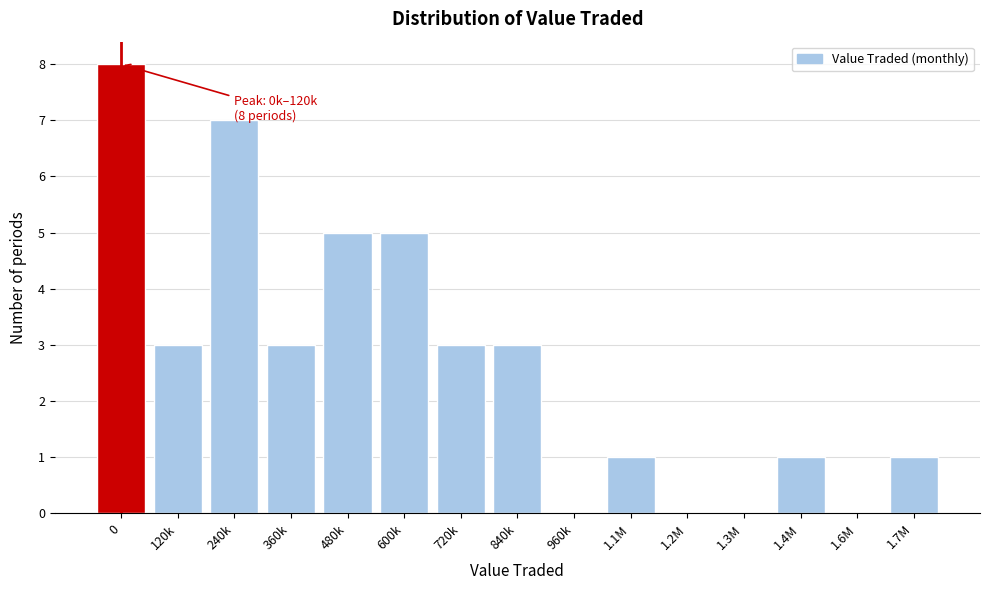

Reading left to right, what are all the values shown in this chart?

0=8	120k=3	240k=7	360k=3	480k=5	600k=5	720k=3	840k=3	960k=0	1.1M=1	1.2M=0	1.3M=0	1.4M=1	1.6M=0	1.7M=1